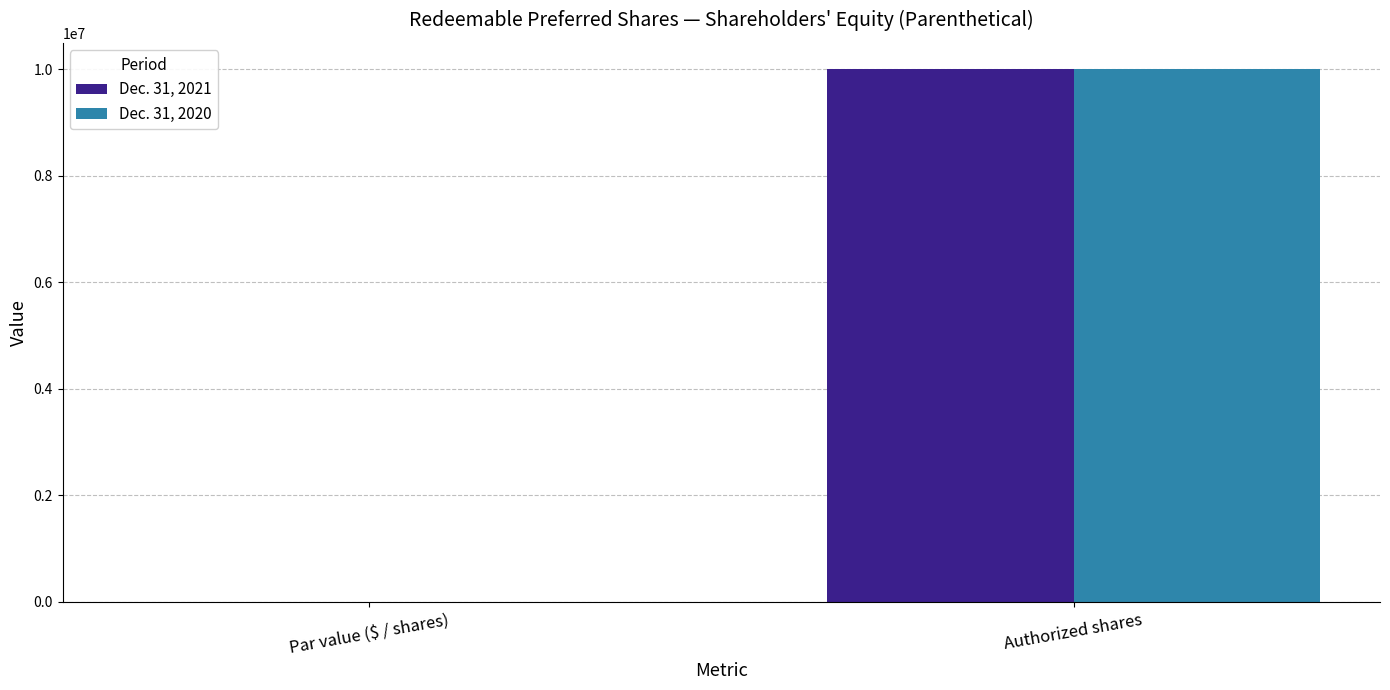

Count the number of categories in the chart.

2